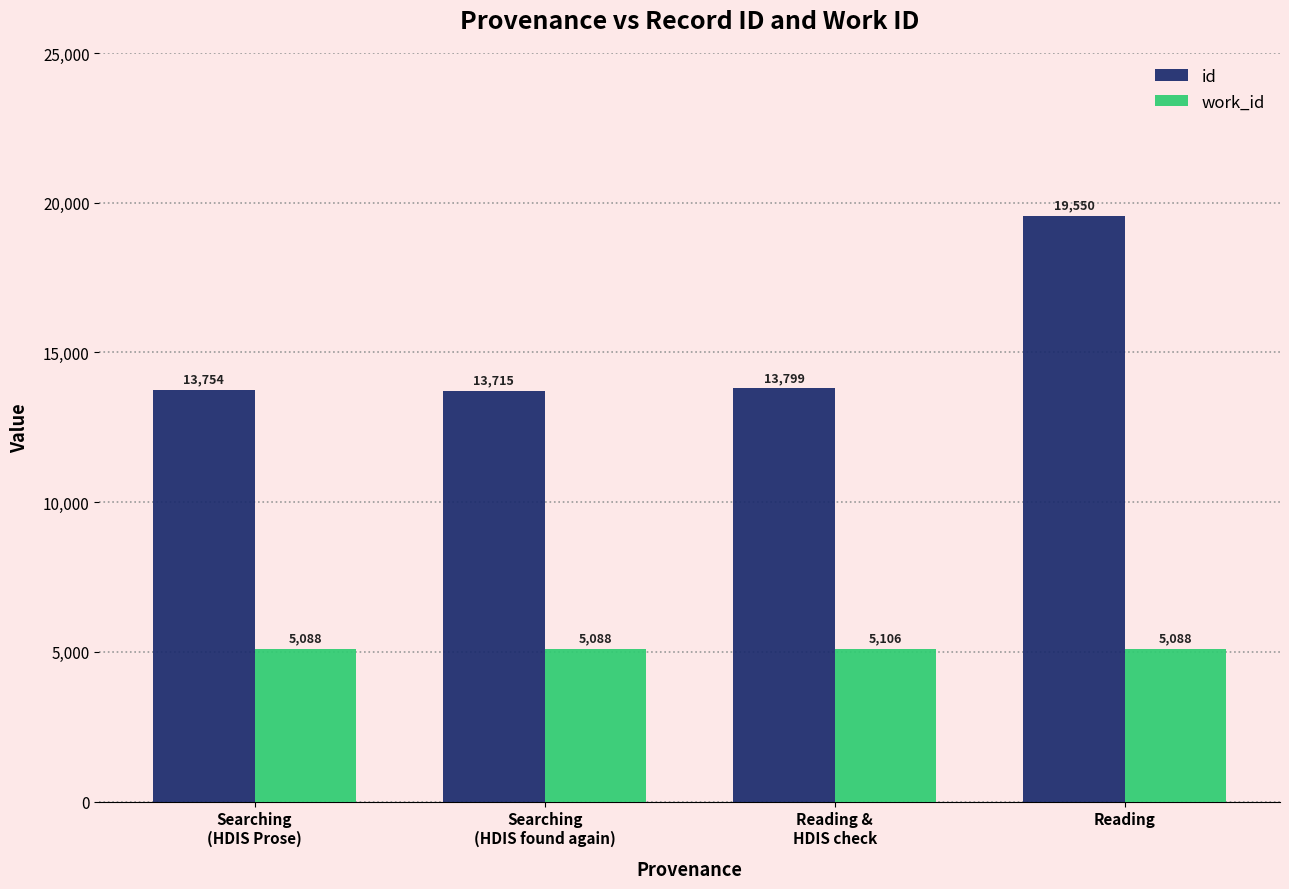

How many bars are there in each group?

2